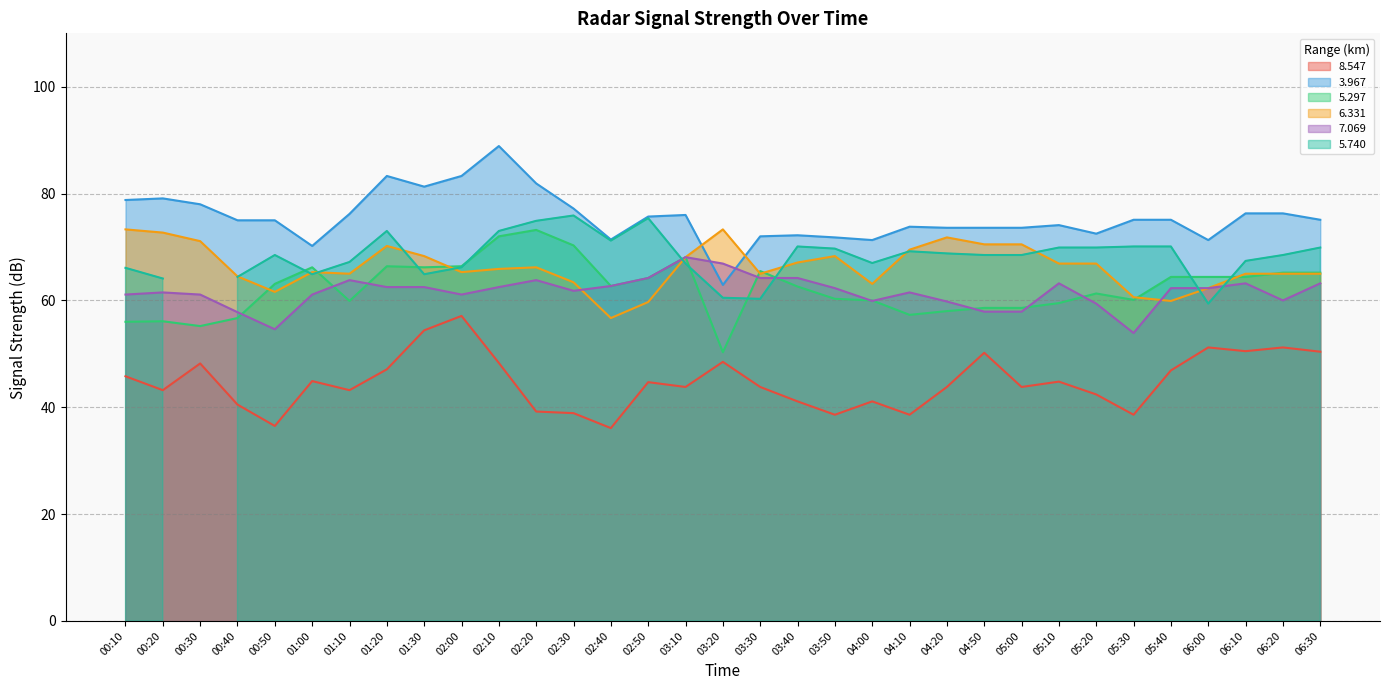

What is the value of the   8.547 point at the 3rd from the left?

48.2